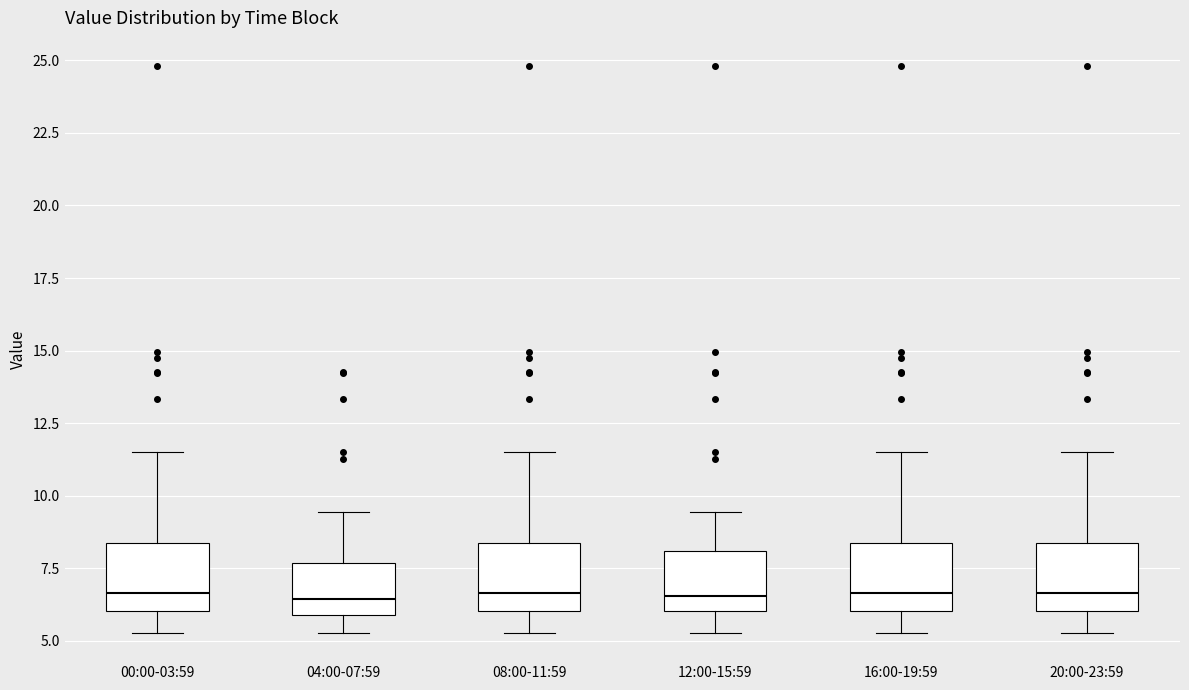

Reading left to right, read every box against the y-axis: the position of its median line, the range the box covers, and the ends of its whiskers. The values are not printed on the chart, so give them approximately, as read against the axis.

00:00-03:59: median 6.5, box 6.0 to 8.5, whiskers 5.5 to 11.5
04:00-07:59: median 6.5, box 6.0 to 7.5, whiskers 5.5 to 9.5
08:00-11:59: median 6.5, box 6.0 to 8.5, whiskers 5.5 to 11.5
12:00-15:59: median 6.5, box 6.0 to 8.0, whiskers 5.5 to 9.5
16:00-19:59: median 6.5, box 6.0 to 8.5, whiskers 5.5 to 11.5
20:00-23:59: median 6.5, box 6.0 to 8.5, whiskers 5.5 to 11.5